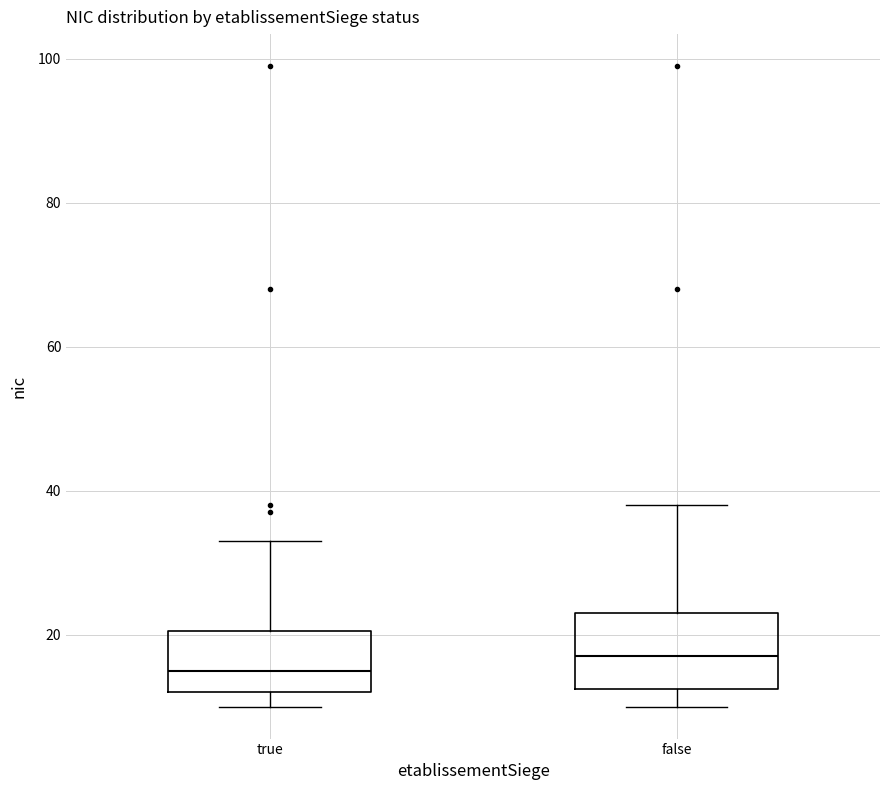

Where is the upper edge of the box for true on the y-axis? The values are not printed on the chart, so give them approximately, as read against the axis.

20